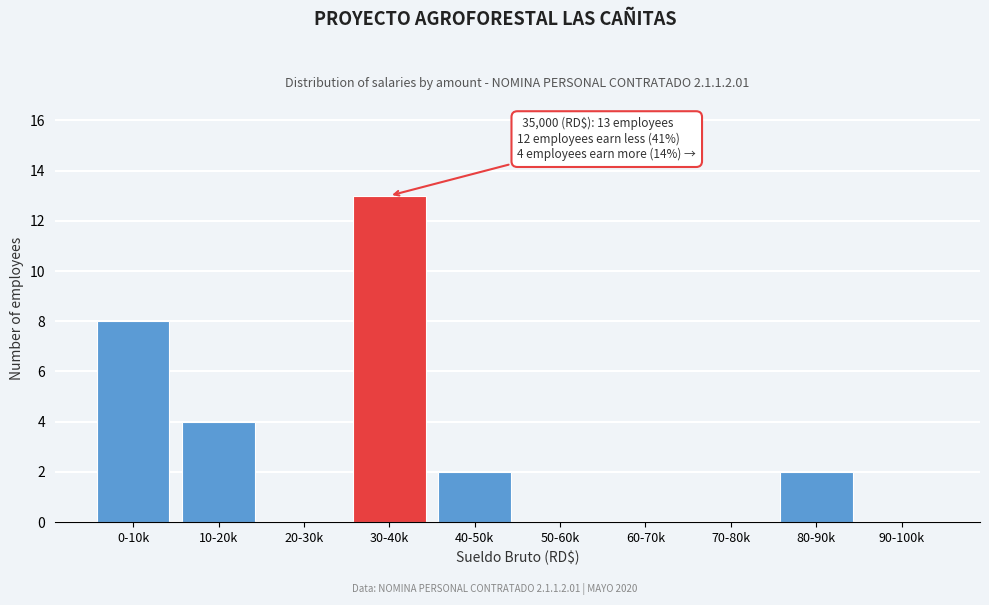

Reading left to right, transcribe all the data shown in this chart.

0-10k=8	10-20k=4	20-30k=0	30-40k=13	40-50k=2	50-60k=0	60-70k=0	70-80k=0	80-90k=2	90-100k=0